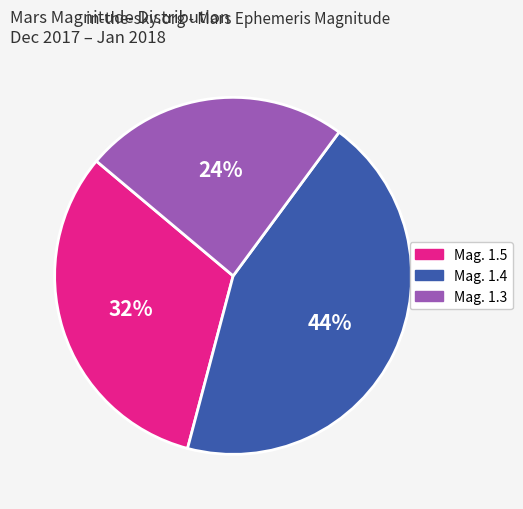

Combined, do Mag. 1.4 and Mag. 1.5 account for over 50%?

Yes